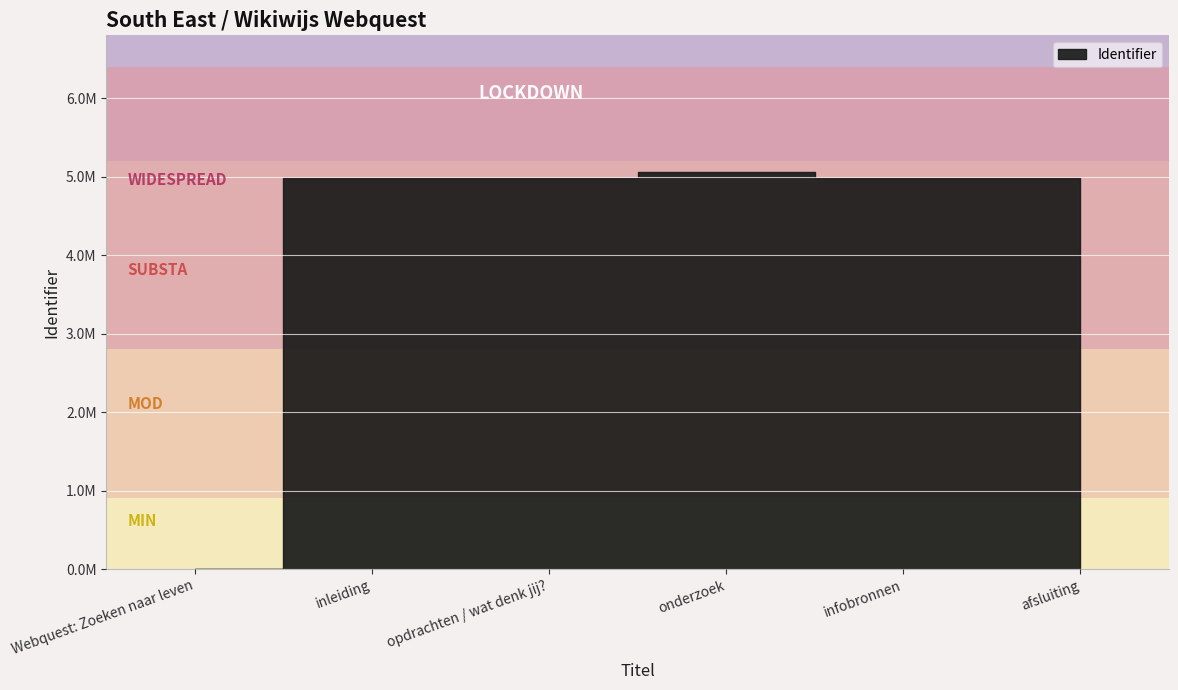

Is it true that the value at opdrachten / wat denk jij? is 7562866?

False